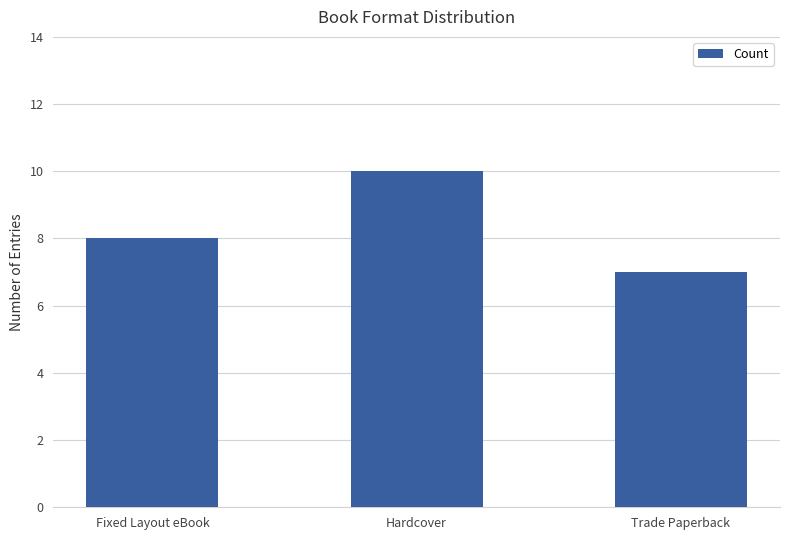

Reading right to left, transcribe all the data shown in this chart.

Trade Paperback=7	Hardcover=10	Fixed Layout eBook=8